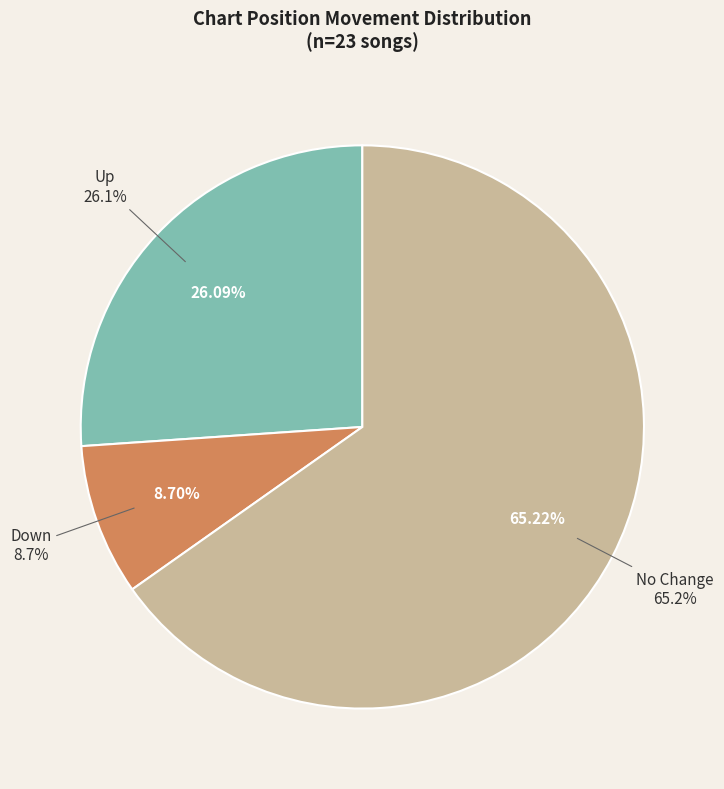

To the nearest percent, what is the combined percentage of up and -?

91%